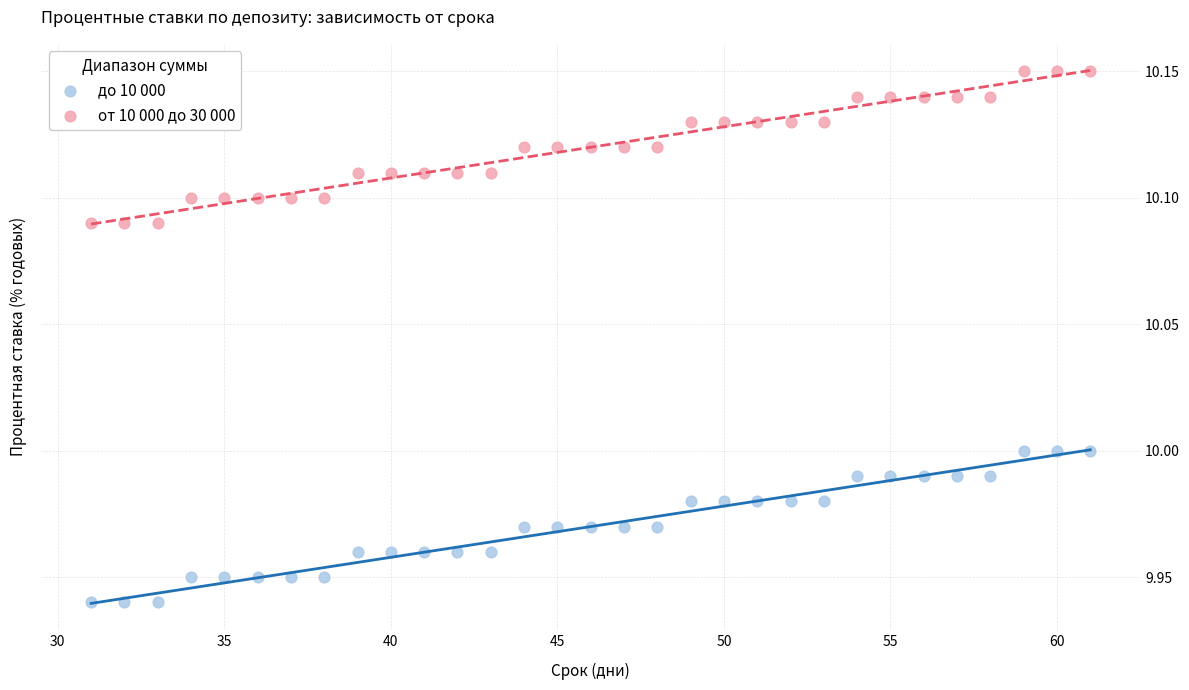

Which series contains the lowest Y value?

до 10 000